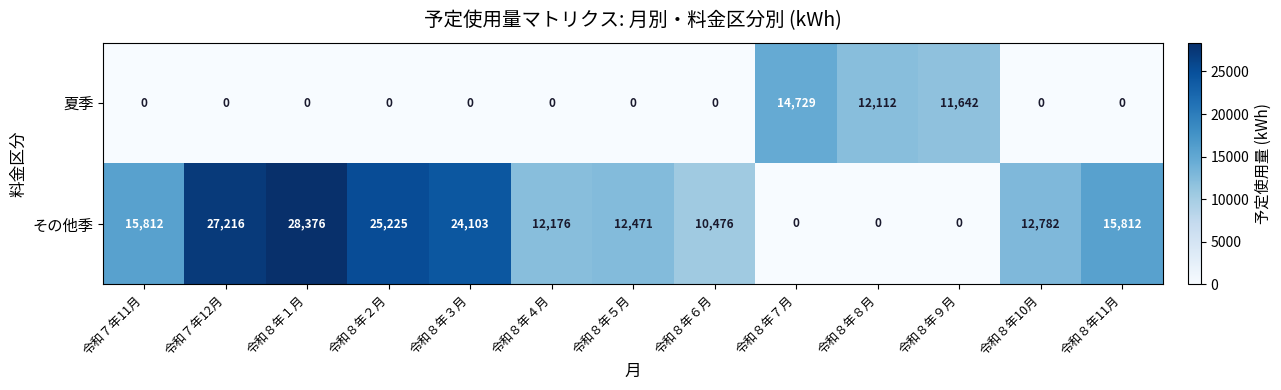

The value of その他季 at 令和８年１月 is 28376. True or false?

True